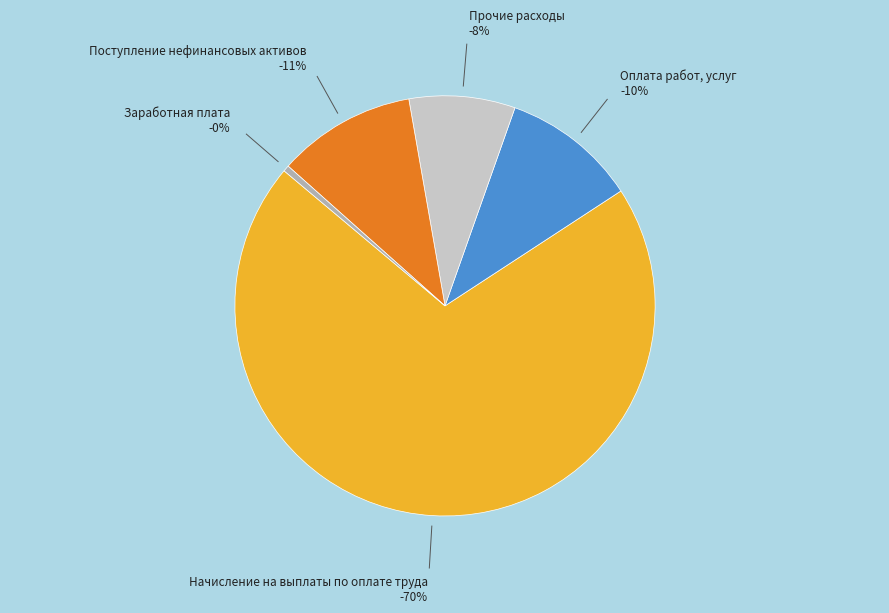

What is the ratio of the value at Начисление на выплаты по оплате труда to the value at Оплата работ, услуг?

6.8